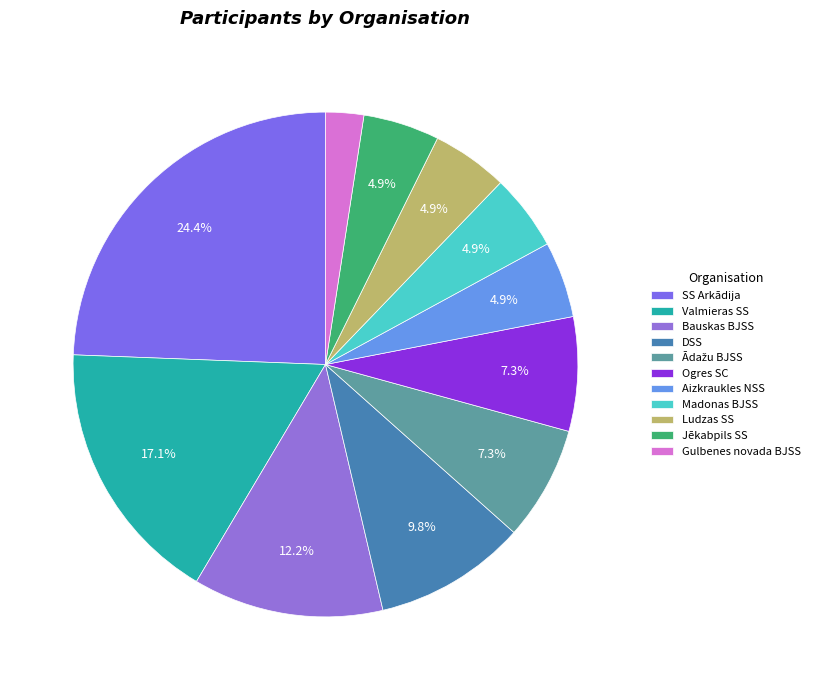

To the nearest percent, what is the difference between the Gulbenes novada BJSS and Valmieras SS slice percentages?

15%